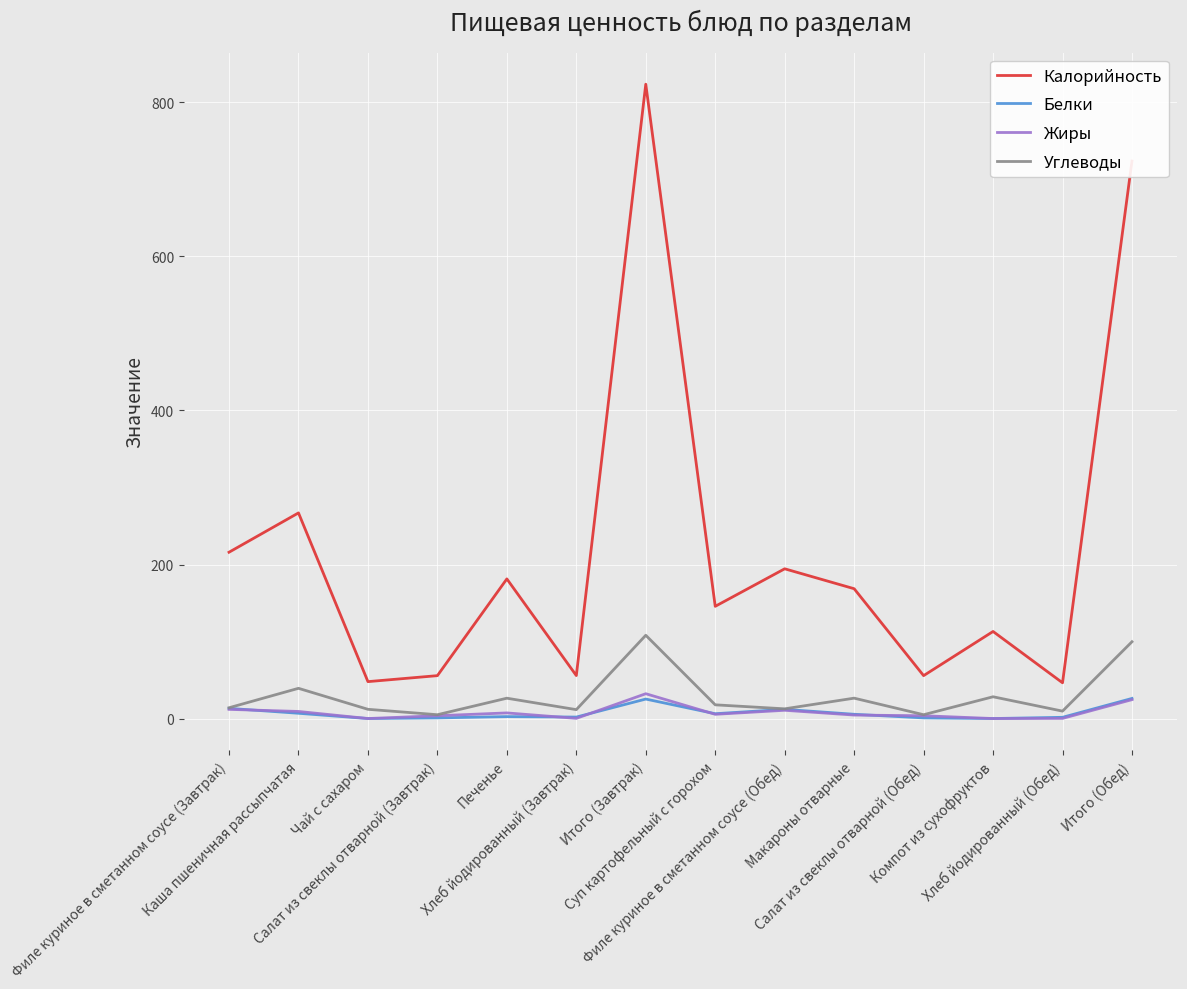

True or false: Углеводы and Калорийность cross at least once.

False